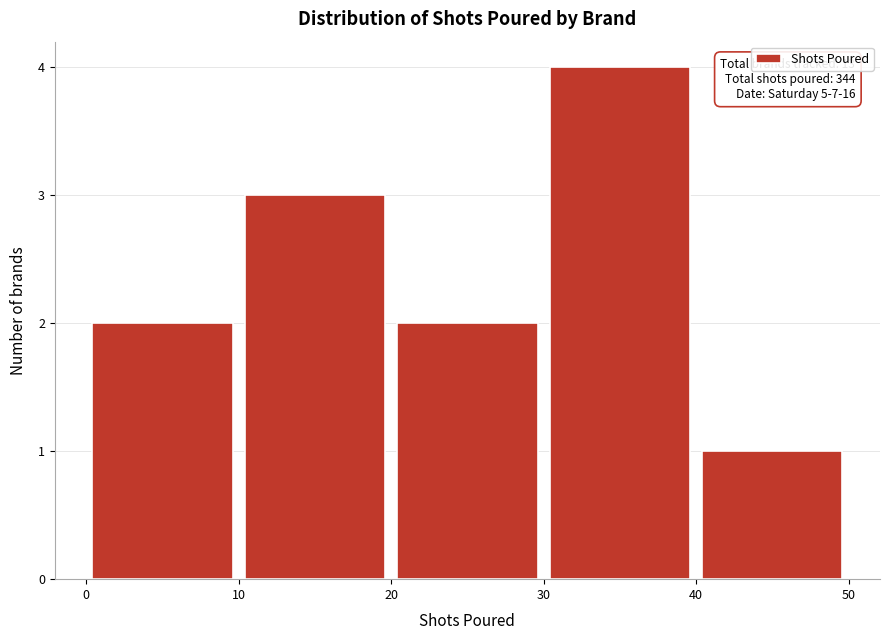

Which range on the x-axis has the tallest bar?

30 to 40